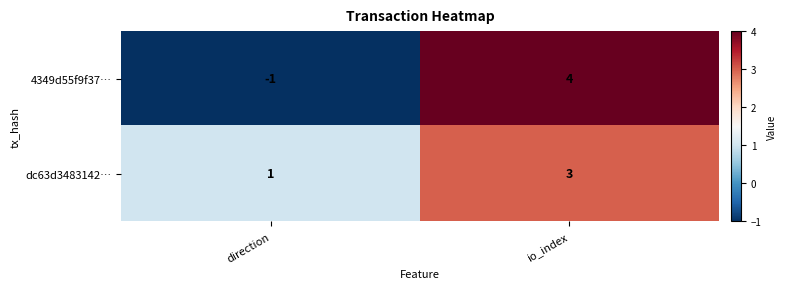

True or false: dc63d3483142… has a value of 3 at io_index.

True